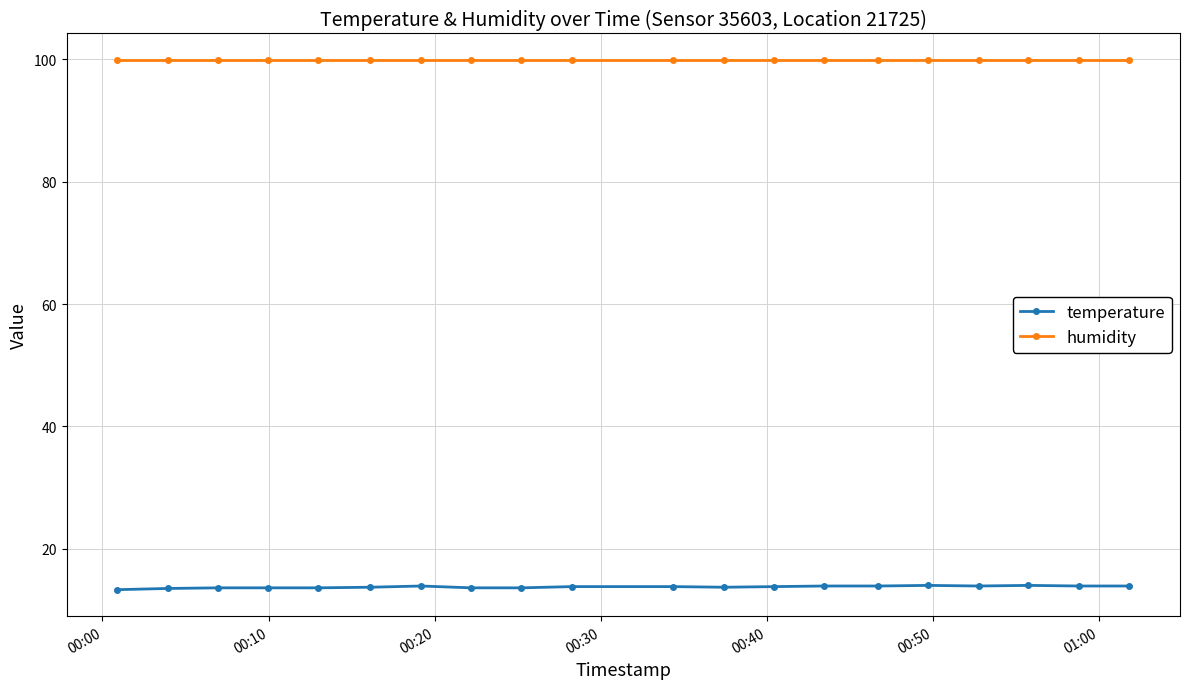

Which series has the largest range (max minus min)?

temperature